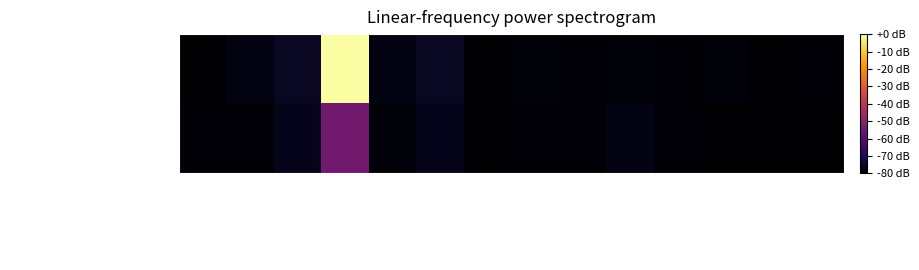

Reading right to left, list all the values displayed in this chart.

ASEAN Engineering Journal: Publisher=-79.2	Region=-80.0	Country=-78.6	SDG=-78.9	Overton=-78.5	%Female=-79.0	Ref. / Doc.=-78.5	Cites / Doc. (2years)=-80.0	Citable Docs. (3years)=-74.8	Total Cites (3years)=-77.5	Total Refs.=-0.0	Total Docs. (3years)=-74.8	Total Docs. (2023)=-77.5	H index=-79.8
Geotechnical Engineering: Publisher=-79.8	Region=-80.0	Country=-80.0	SDG=-78.8	Overton=-77.2	%Female=-79.0	Ref. / Doc.=-79.2	Cites / Doc. (2years)=-80.0	Citable Docs. (3years)=-76.0	Total Cites (3years)=-78.7	Total Refs.=-54.7	Total Docs. (3years)=-76.0	Total Docs. (2023)=-79.2	H index=-79.3